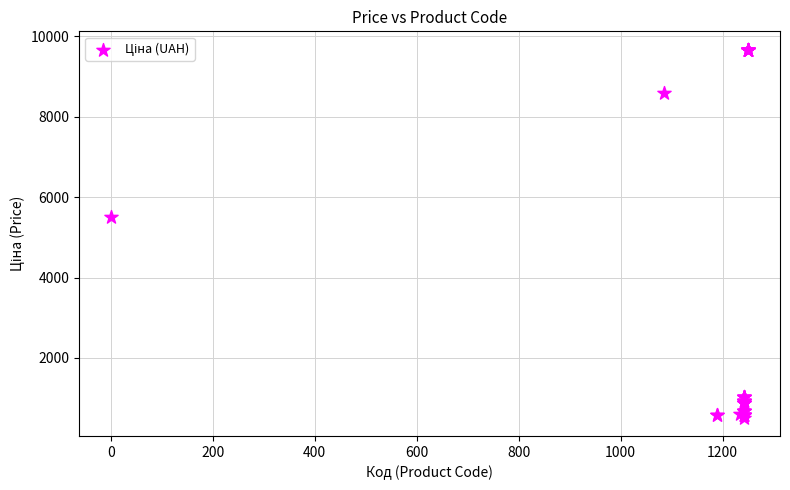

What Y value in the scatter plot is closest to 5089?

5497.3